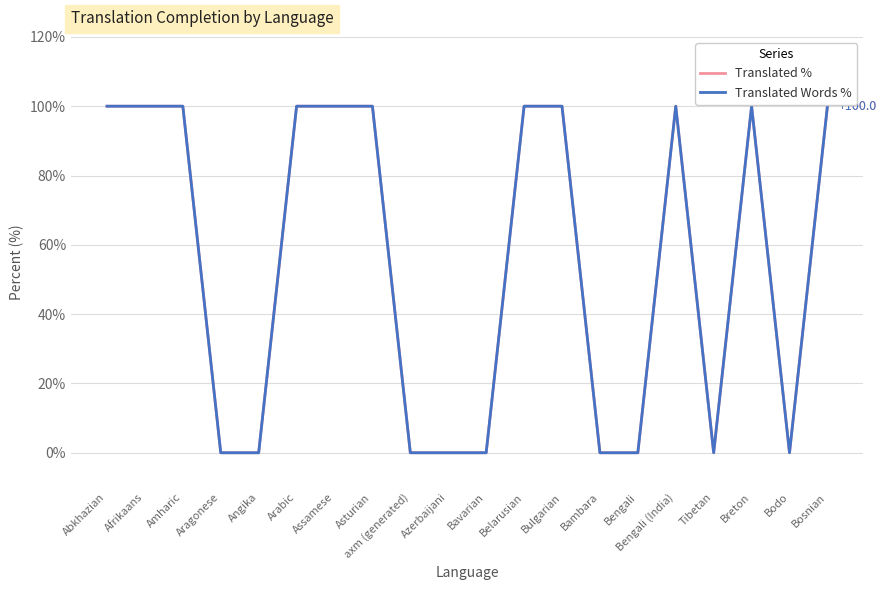

True or false: Translated Words % has a value of 55 at Bavarian.

False